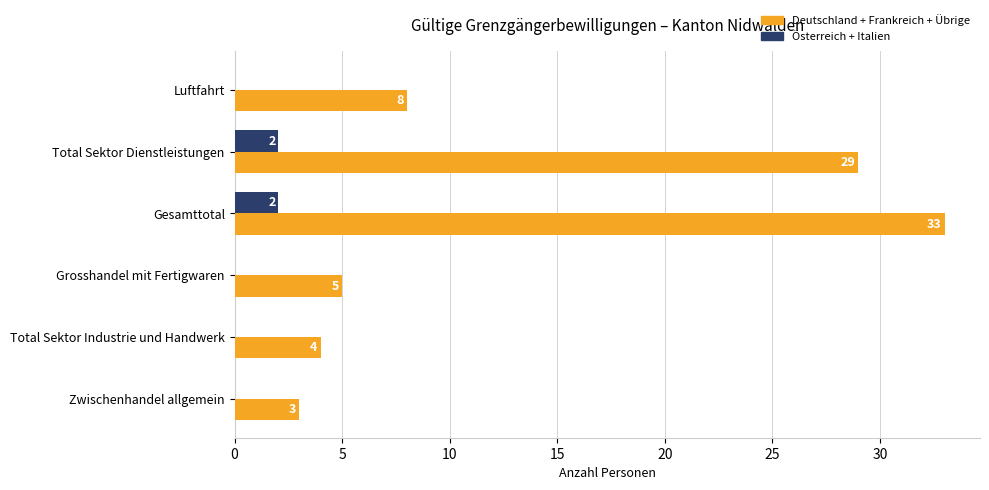

At which category is the sum across all series the highest?

Gesamttotal